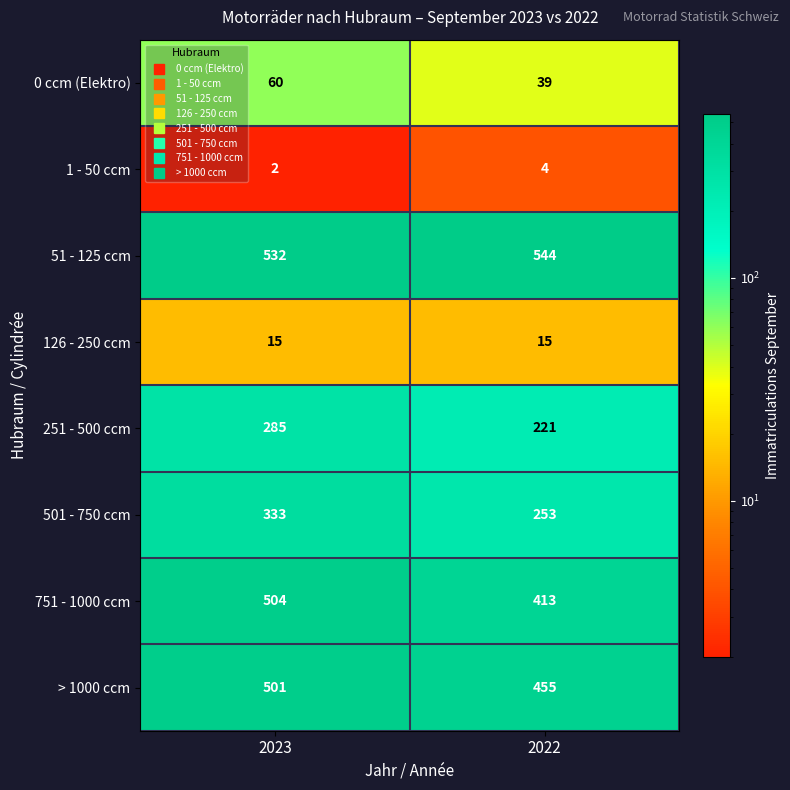

What is the highest value of the 751 - 1000 ccm series?

504